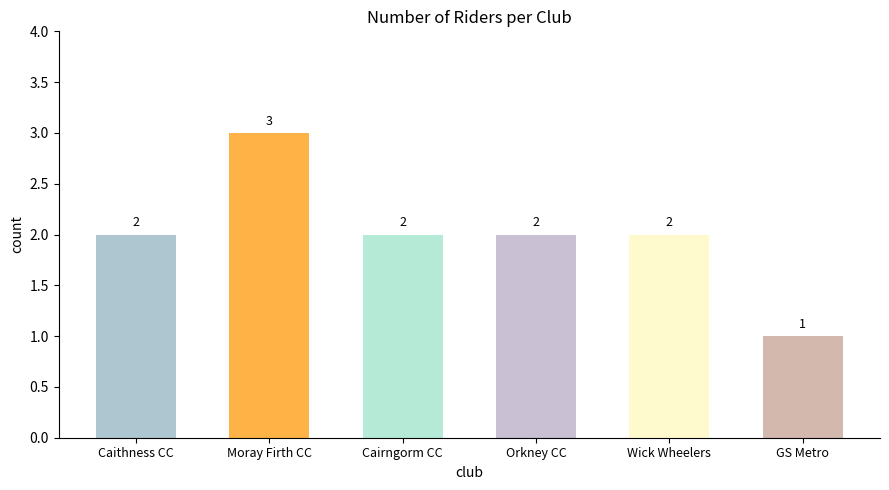

The value at Cairngorm CC is 2. True or false?

True